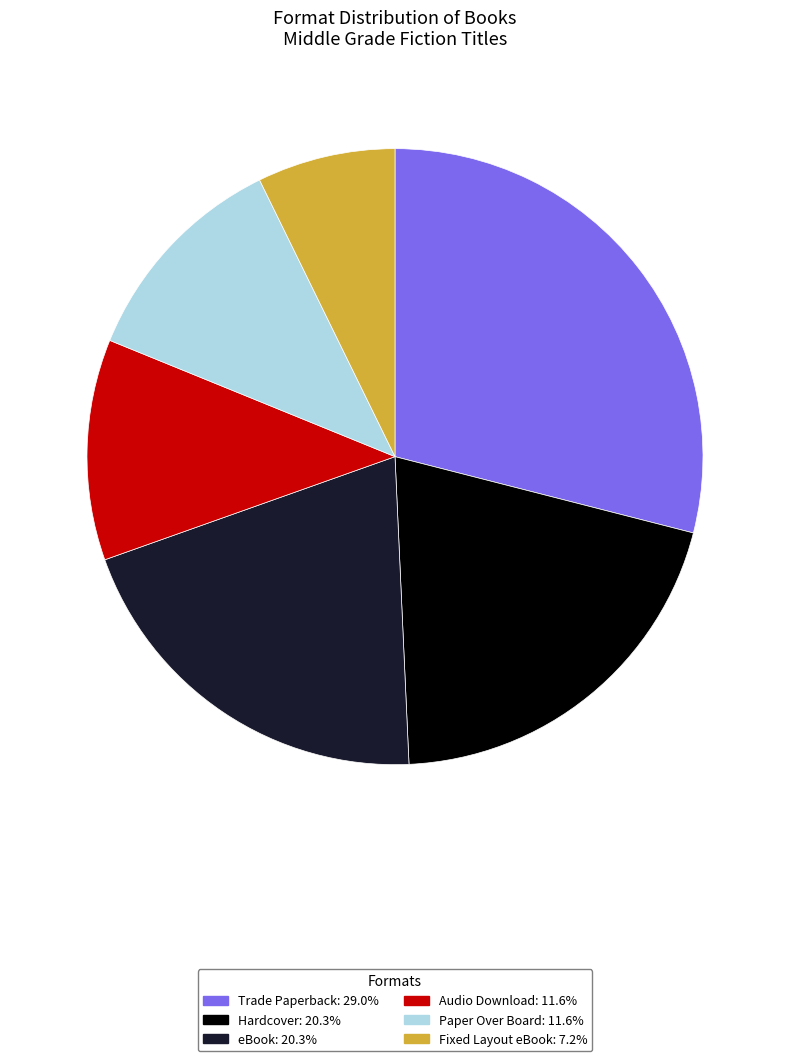

Count the number of slices in the pie.

6